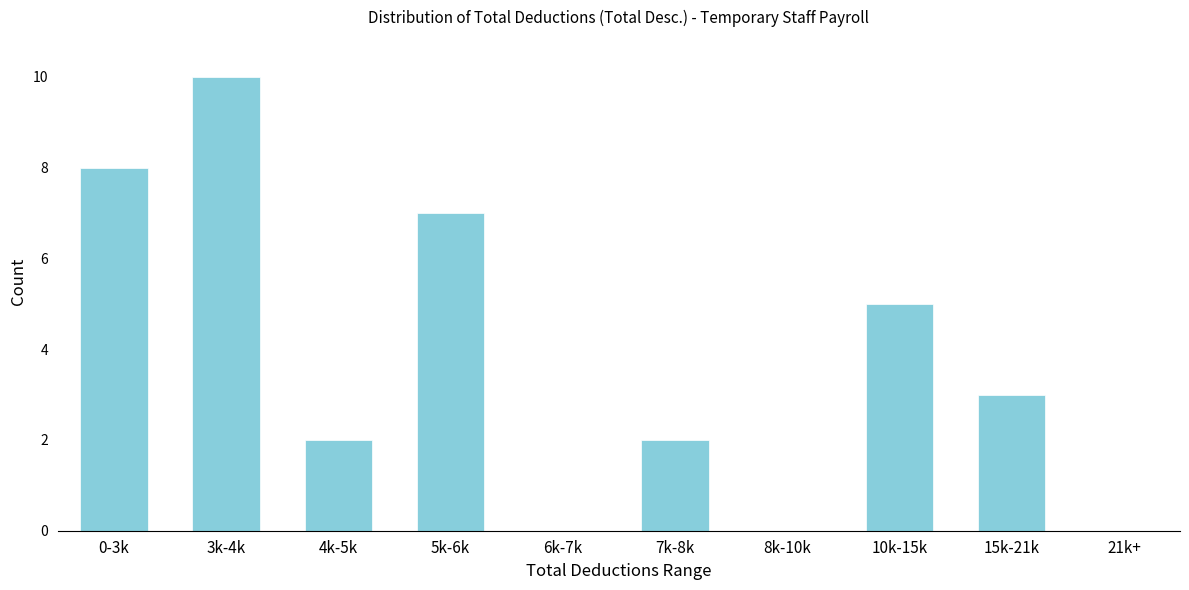

Reading left to right, list all the values displayed in this chart.

0-3k=8	3k-4k=10	4k-5k=2	5k-6k=7	6k-7k=0	7k-8k=2	8k-10k=0	10k-15k=5	15k-21k=3	21k+=0